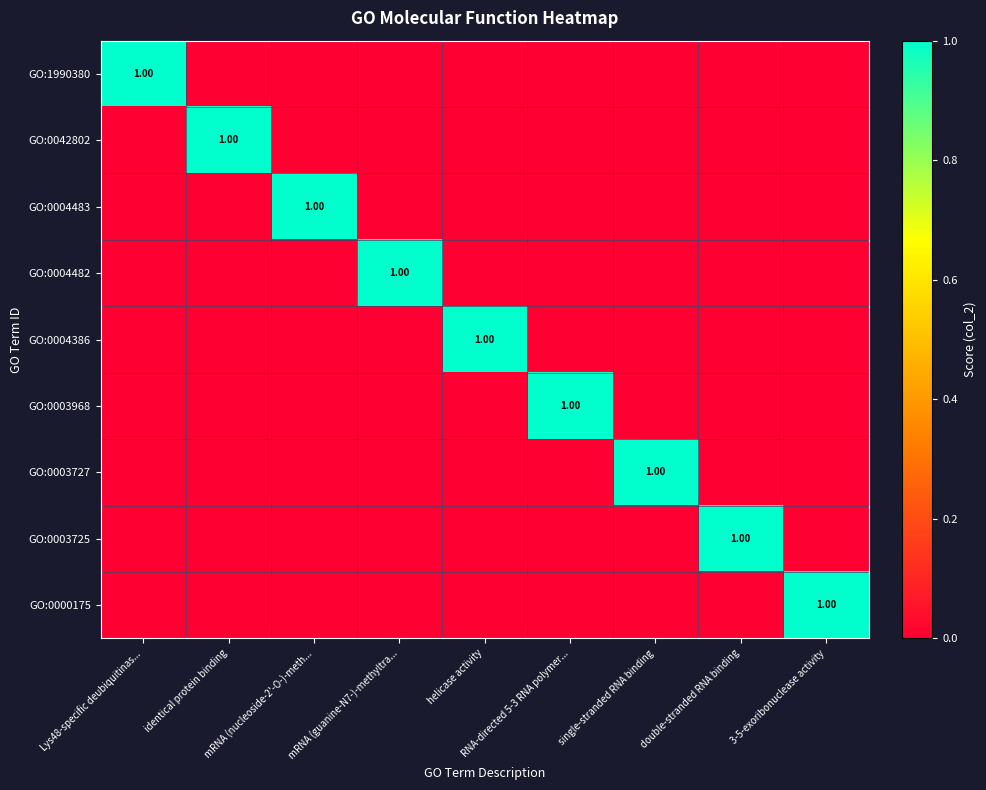

Which category has the lowest value across all series?

identical protein binding